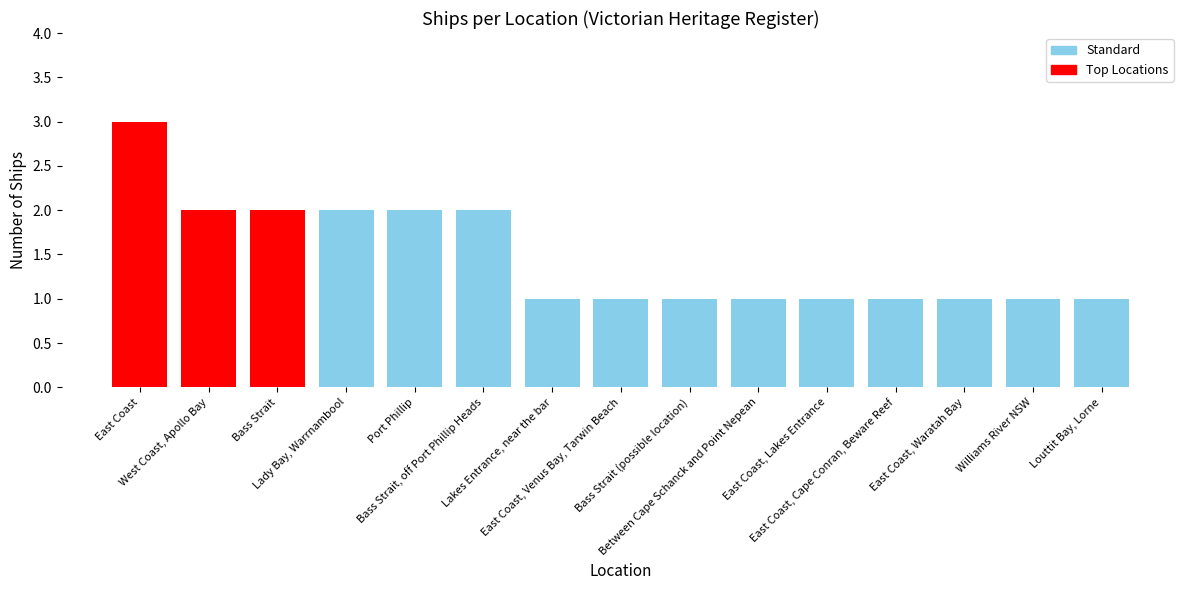

At which category does the chart reach its peak across all series?

East Coast